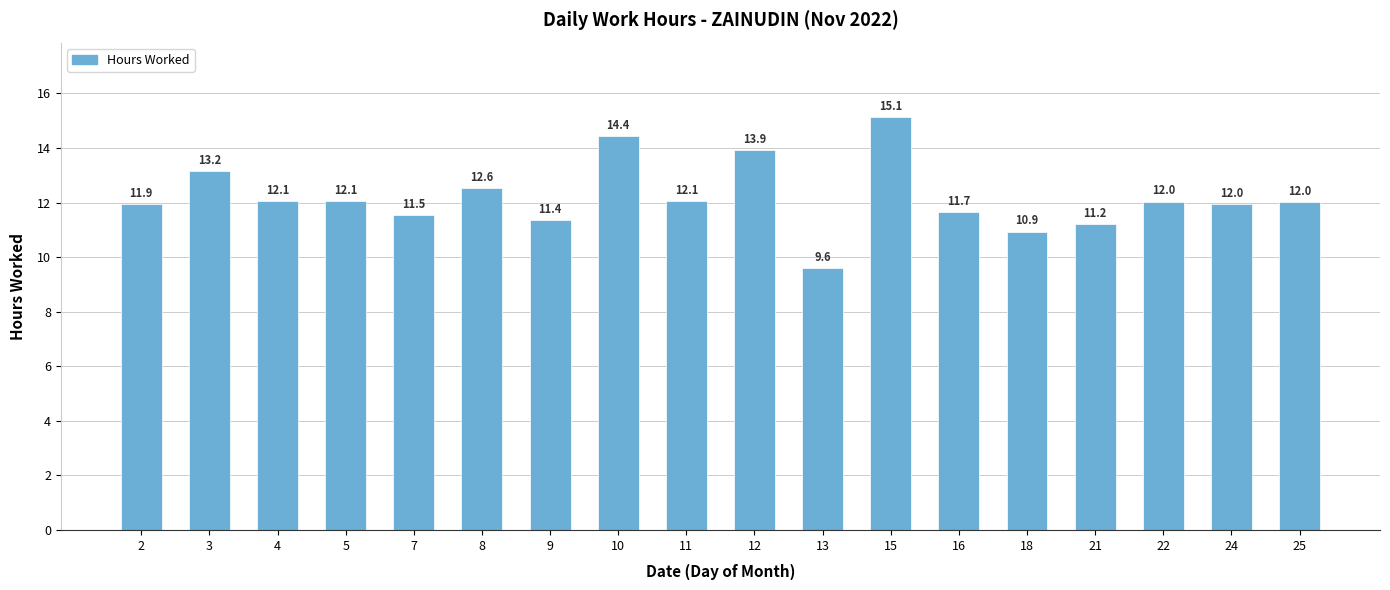

What is the difference between the values at 15 and 5?

3.1